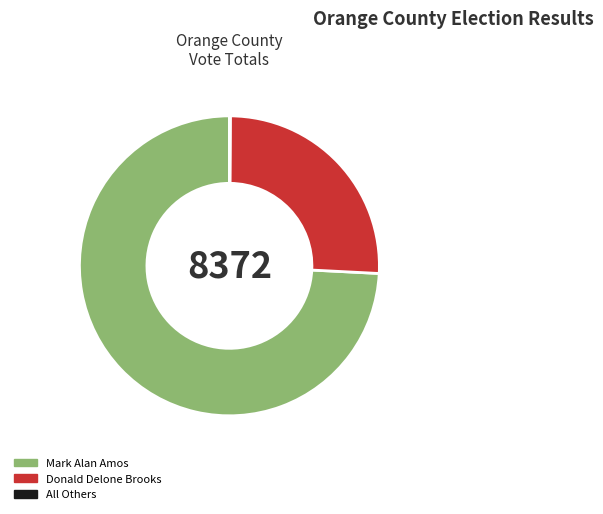

Which has a higher value, Mark Alan Amos or Donald Delone Brooks?

Mark Alan Amos